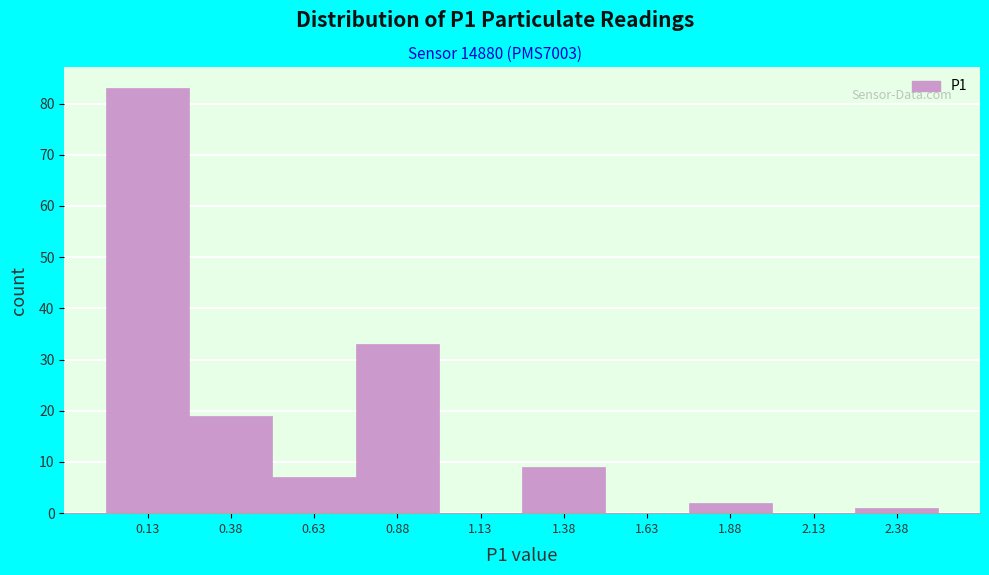

Which range on the x-axis has the tallest bar?

0.00 to 0.25